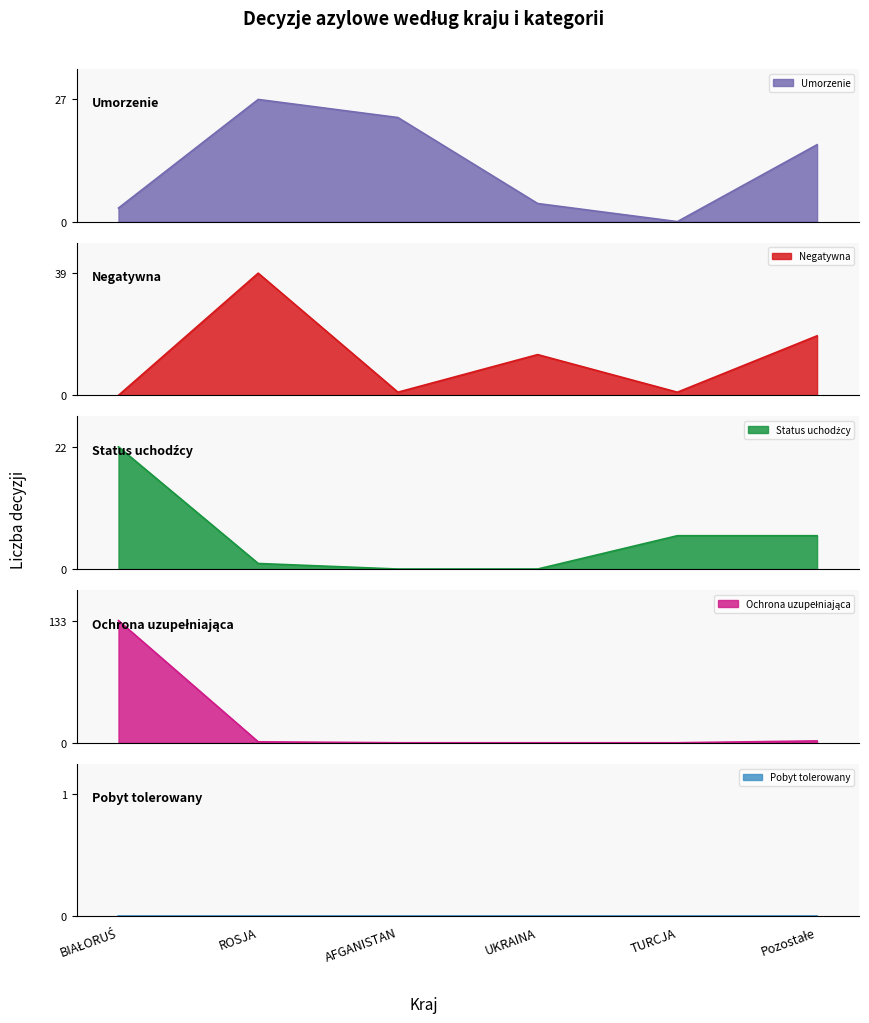

What is the maximum value for Umorzenie?

27